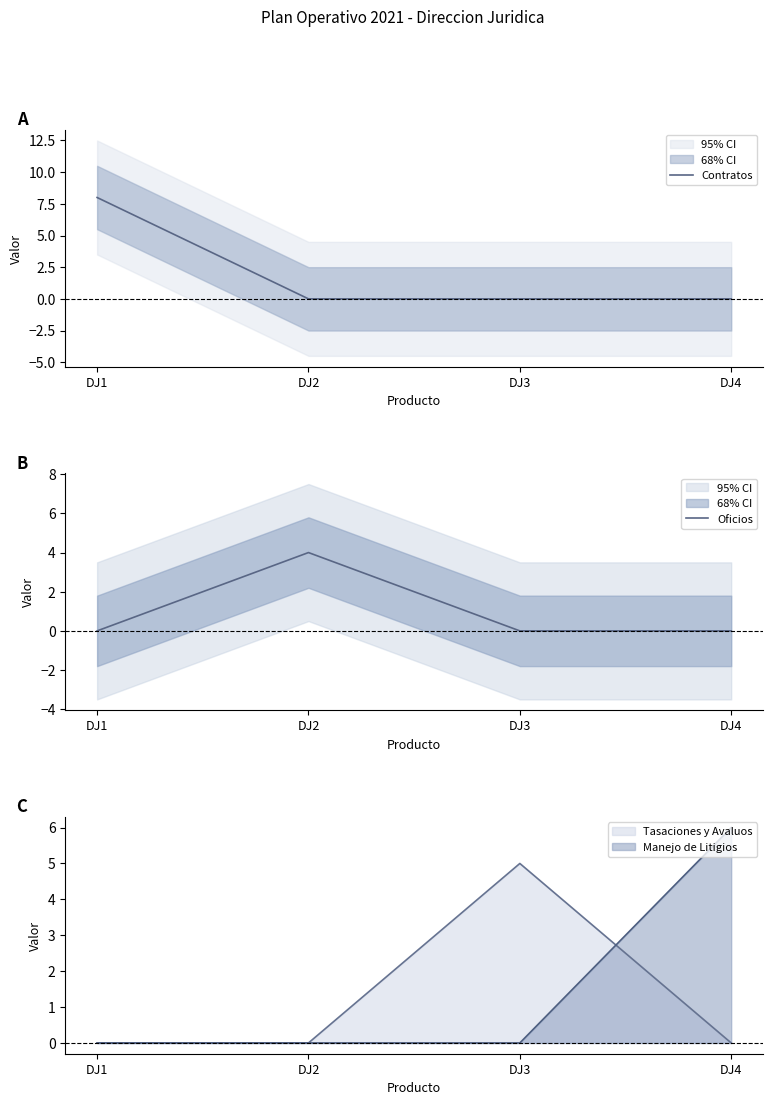

The Contratos series shows 0 at DJ4. True or false?

True